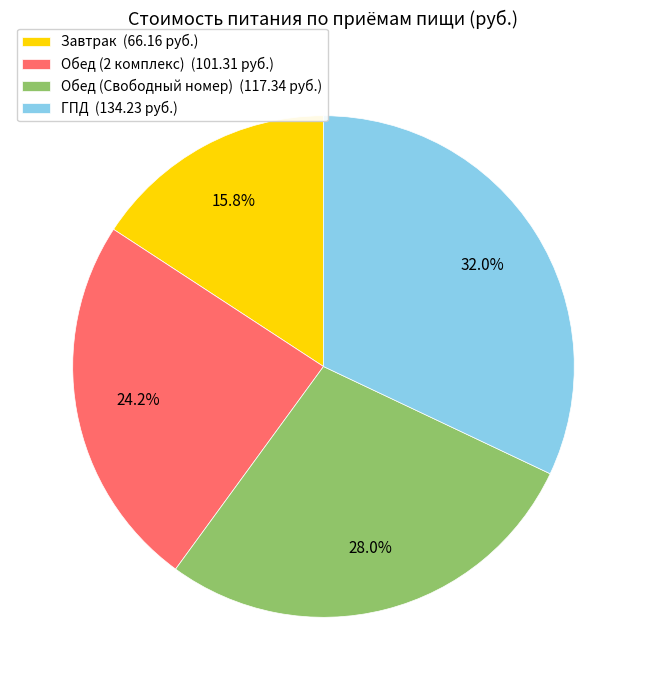

To the nearest percent, what is the average slice percentage?

25%